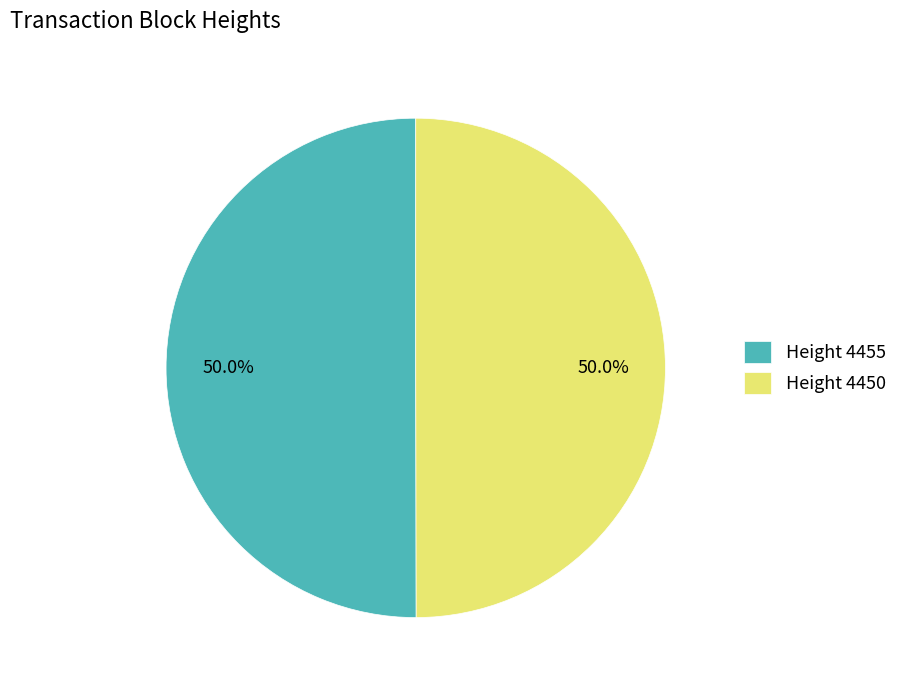

What is the ratio of the value at Height 4455 to the value at Height 4450?

1.0